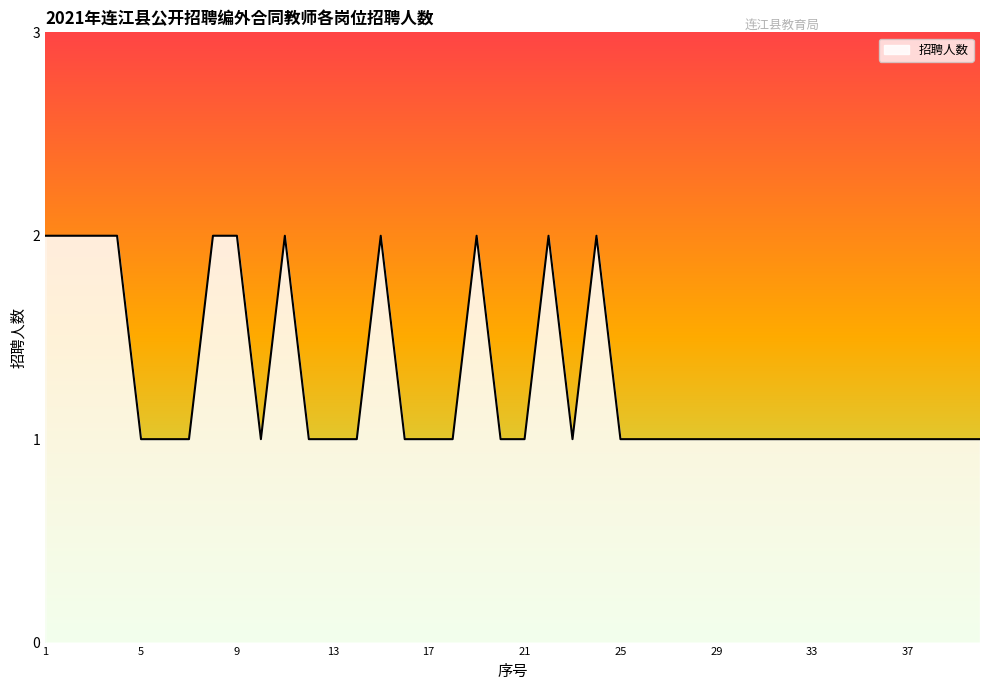

True or false: there are more than 0 points higher than both neighbors.

True